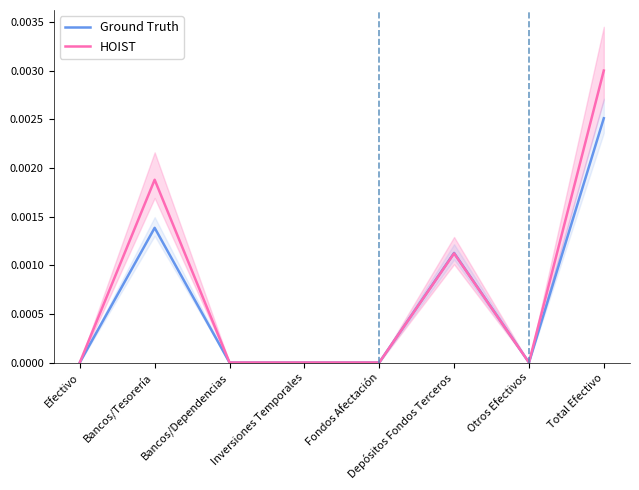

How many Ground Truth values are between 0 and 1?

8